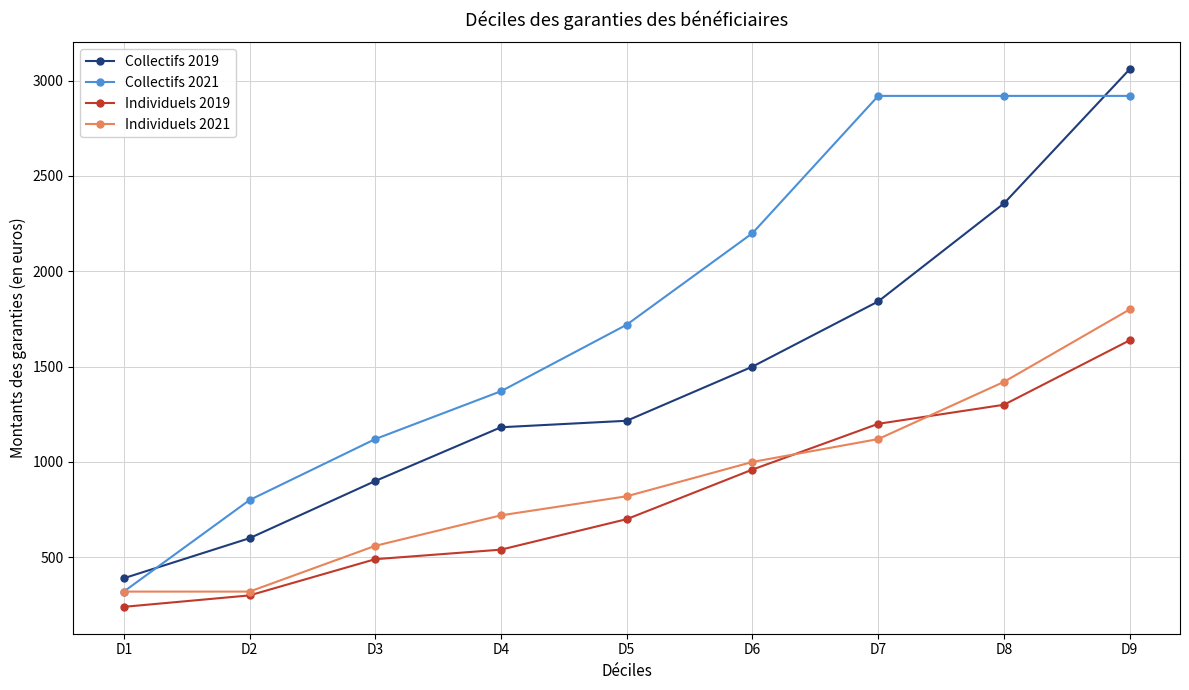

At which label does Individuels 2019 reach its minimum?

D1